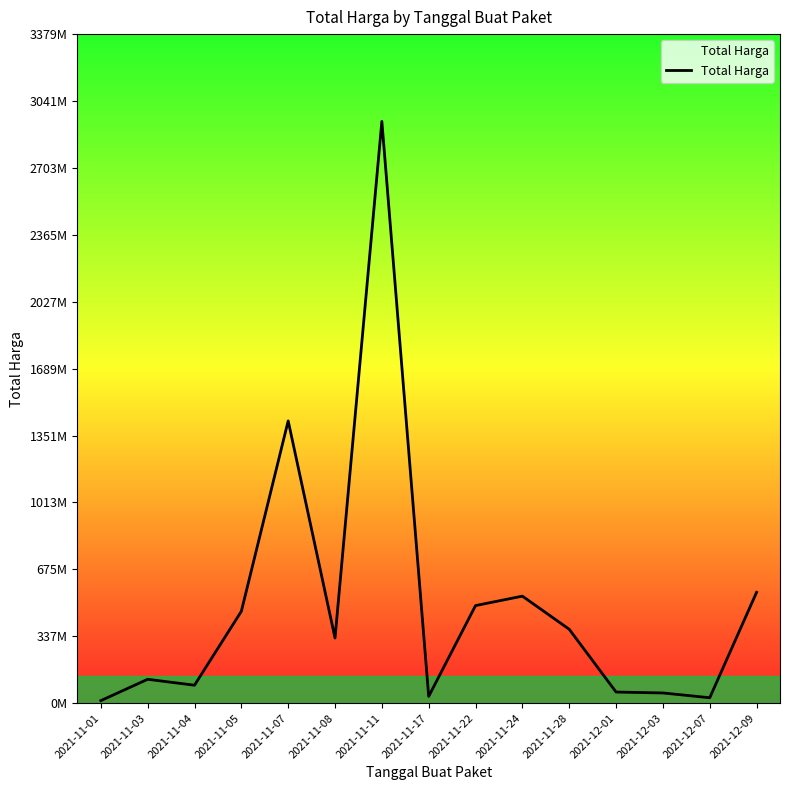

What is the label of the 5th point from the right?

2021-11-28